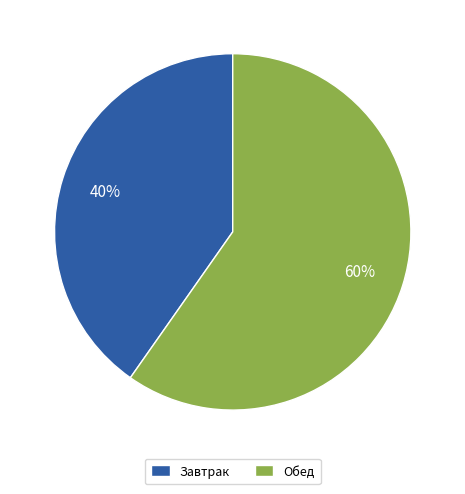

True or false: Обед accounts for 60% of the total.

True